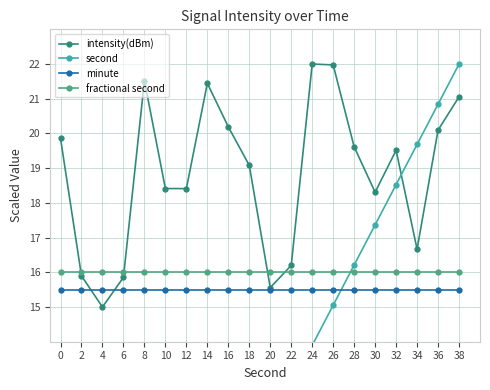

What is the highest value of the minute series?

15.5